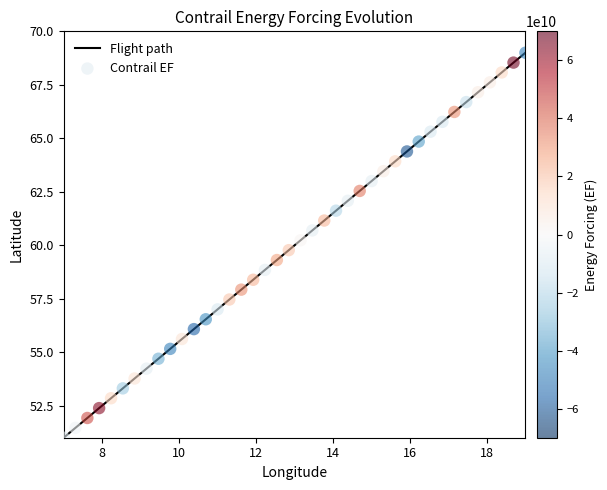

What is the difference between the maximum and minimum values?

18.0